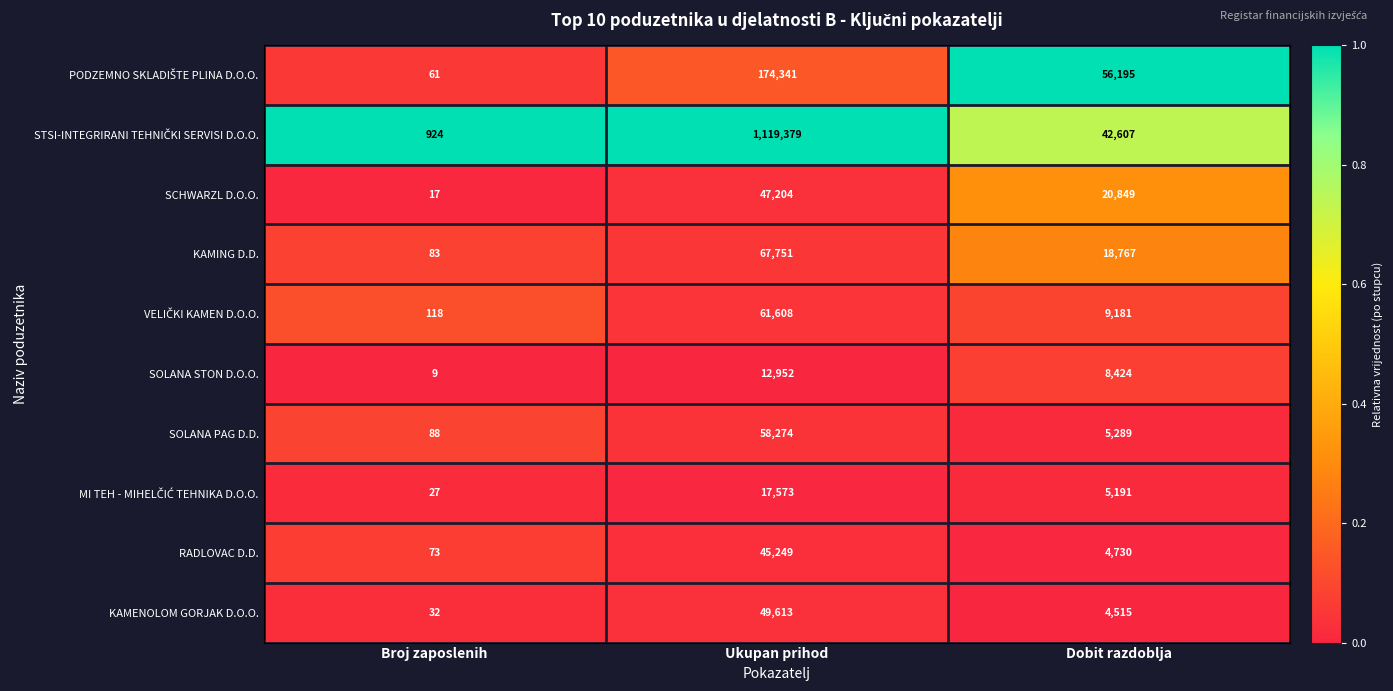

The SCHWARZL D.O.O. series shows 20849 at Dobit razdoblja. True or false?

True